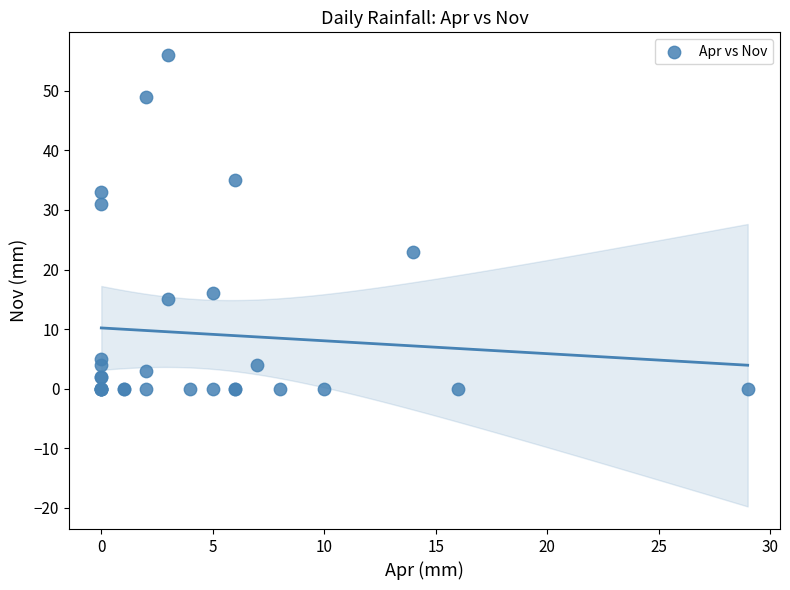

What Y value in the scatter plot is closest to 28?

31